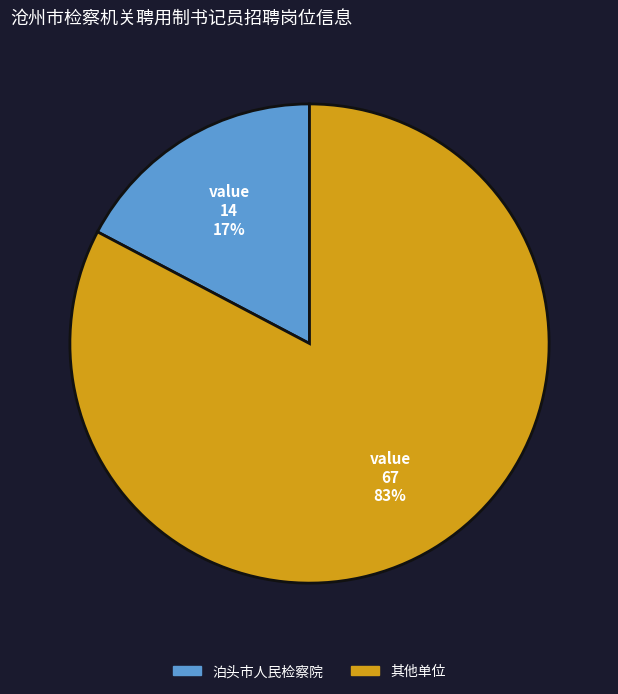

Is there a majority slice in this chart?

Yes